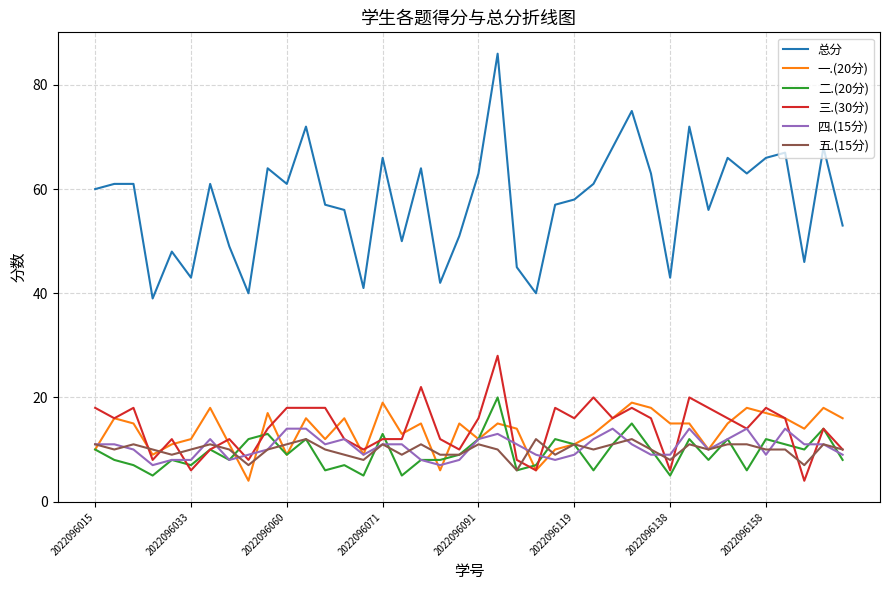

True or false: 总分 and 四.(15分) intersect in this chart.

False